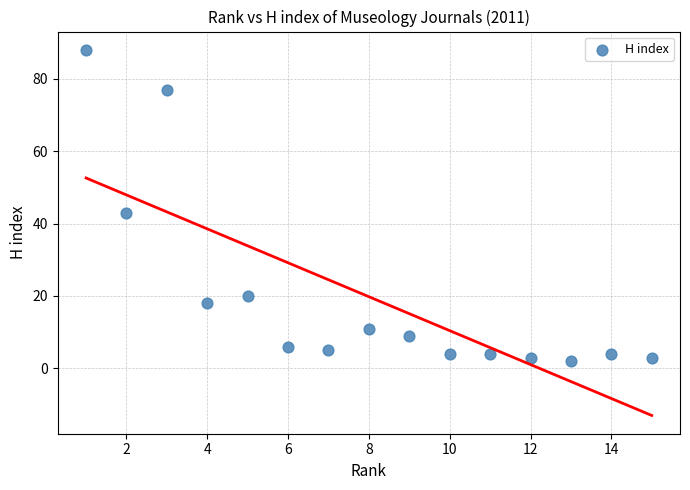

What Y value in the scatter plot is closest to 45?

43